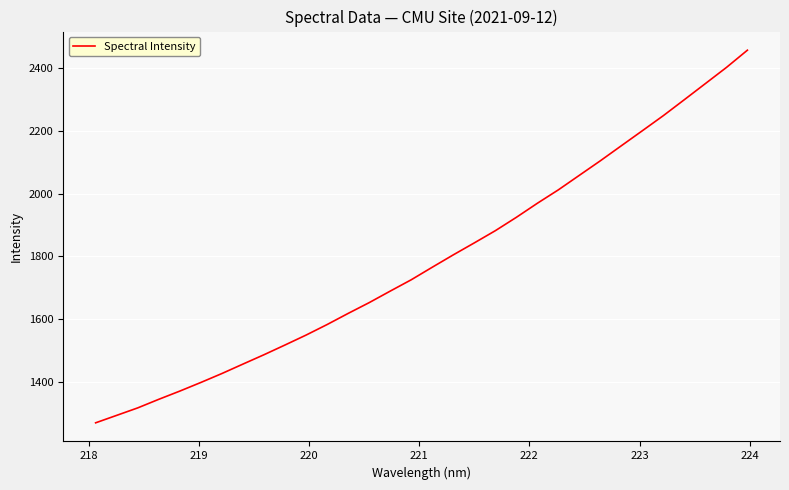

How many values are below 1765?

16